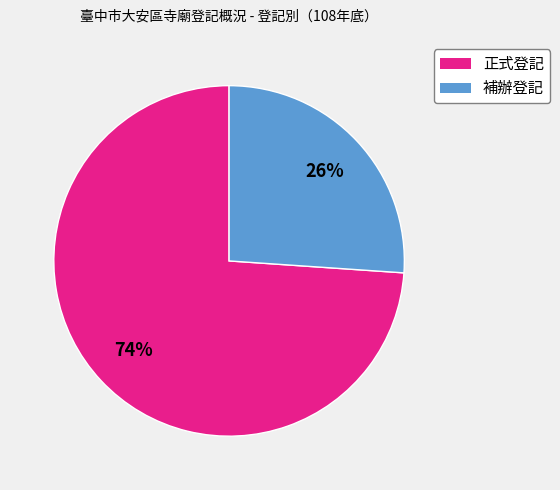

What is the largest slice in the pie chart?

正式登記